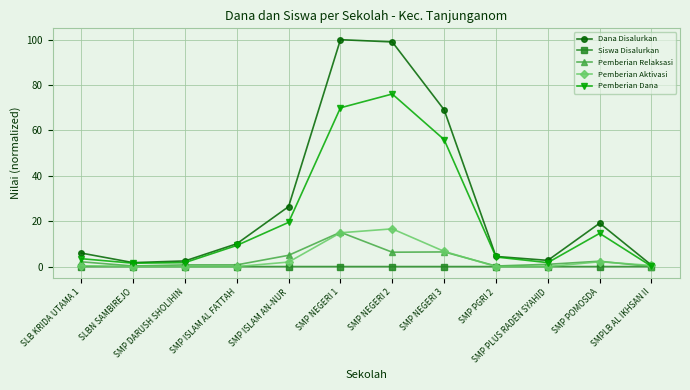

Rank the series by their maximum value, from highest to lowest.

Dana Disalurkan, Pemberian Dana, Pemberian Aktivasi, Pemberian Relaksasi, Siswa Disalurkan